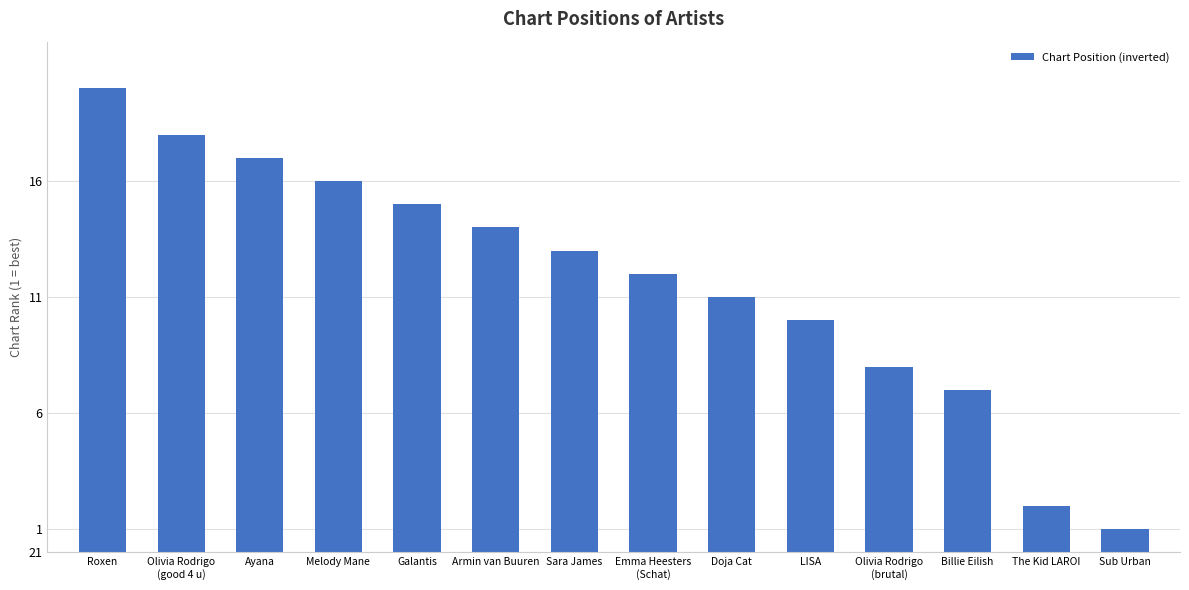

Does the chart contain any negative values?

No